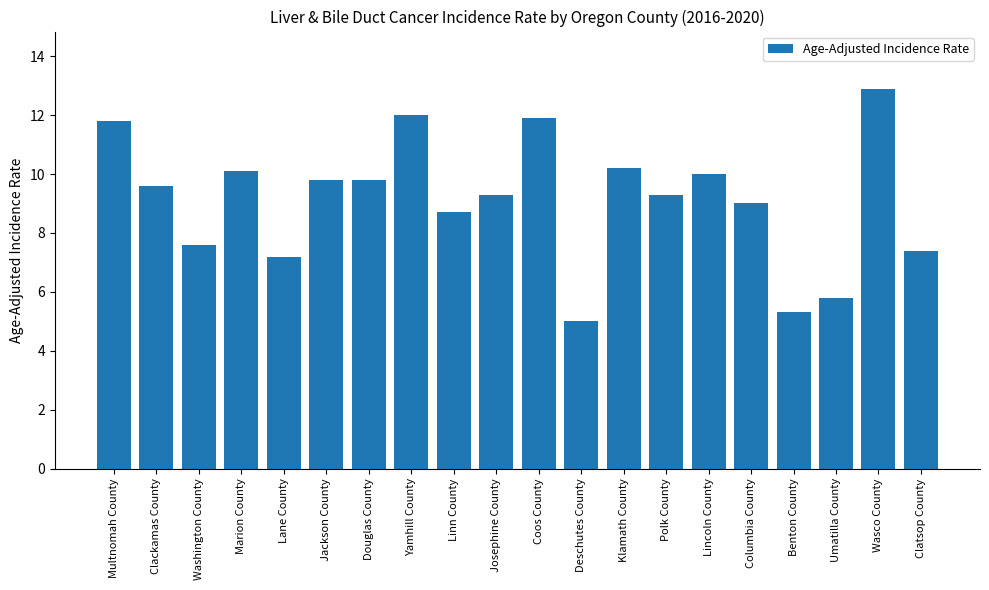

The value at Douglas County is 9.8. True or false?

True